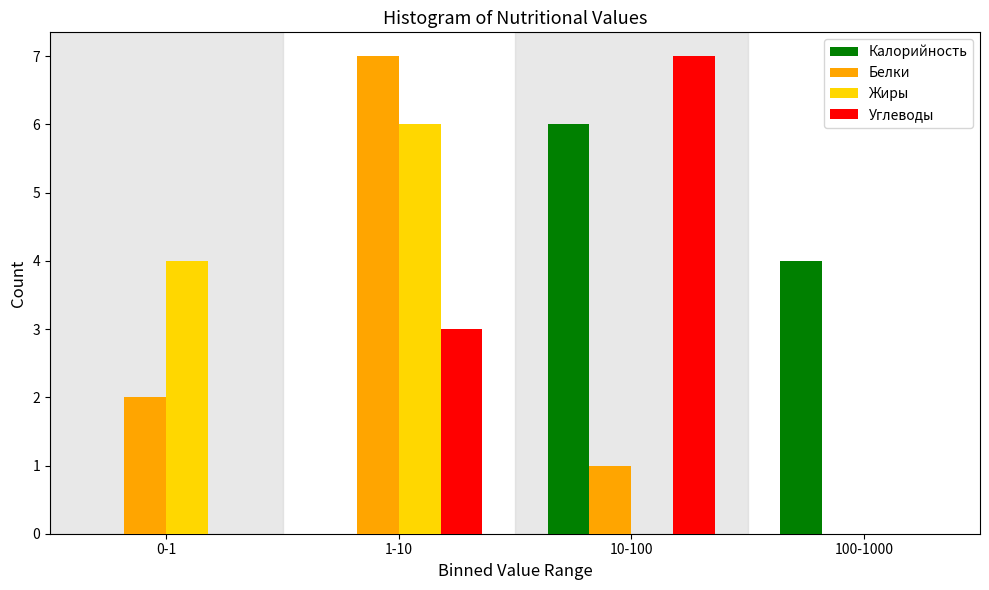

Reading right to left, list all the values displayed in this chart.

Калорийность: 100-1000=4	10-100=6	1-10=0	0-1=0
Белки: 100-1000=0	10-100=1	1-10=7	0-1=2
Жиры: 100-1000=0	10-100=0	1-10=6	0-1=4
Углеводы: 100-1000=0	10-100=7	1-10=3	0-1=0